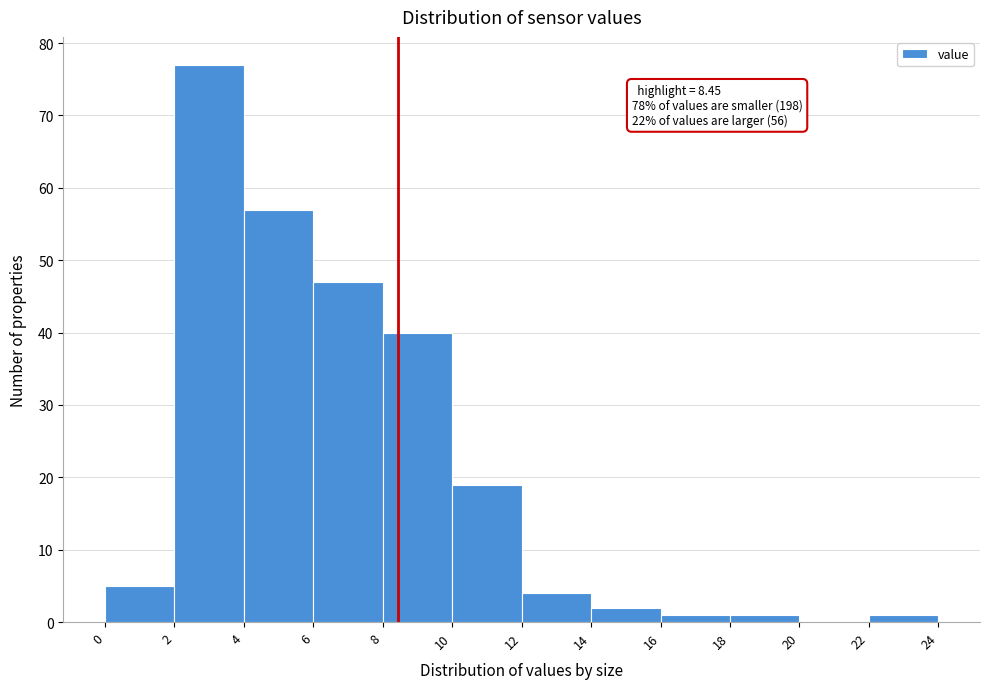

Over which range of the x-axis is the bar tallest?

2 to 4